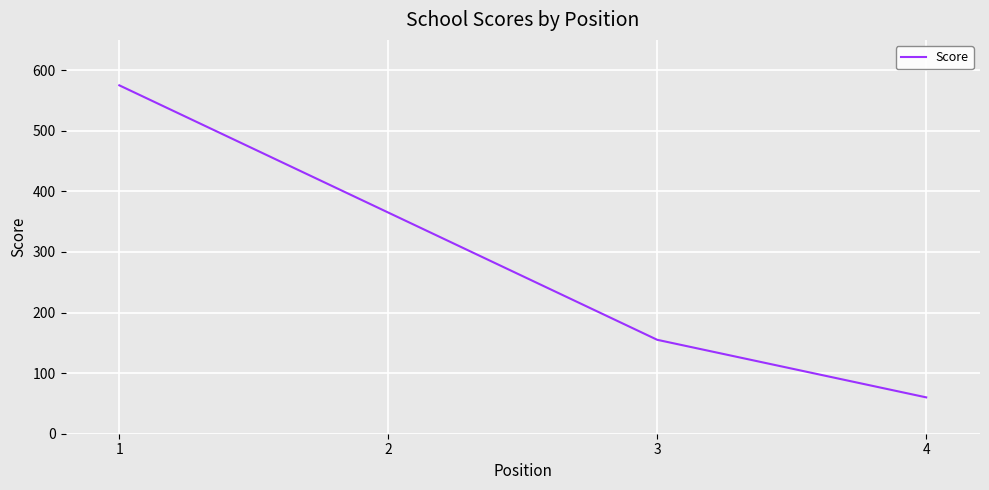

List the labels in order of value, largest first.

1, 2, 3, 4